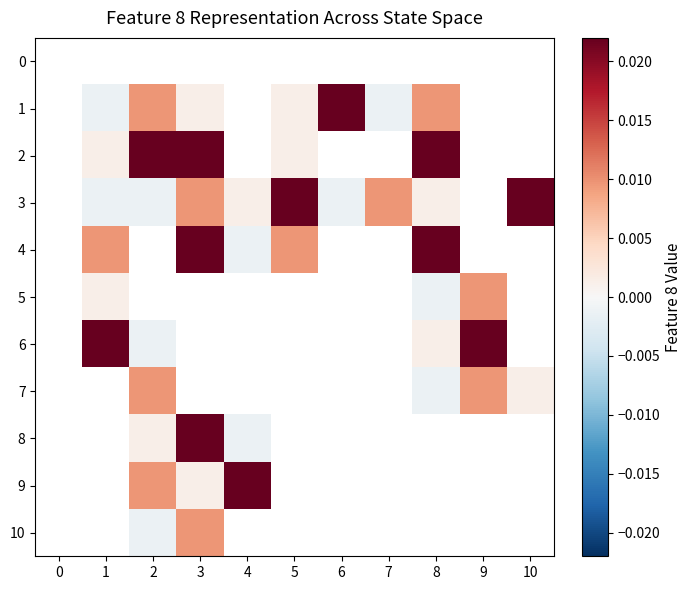

Is the value of 10 at 6 greater than the value of 4 at 10?

No